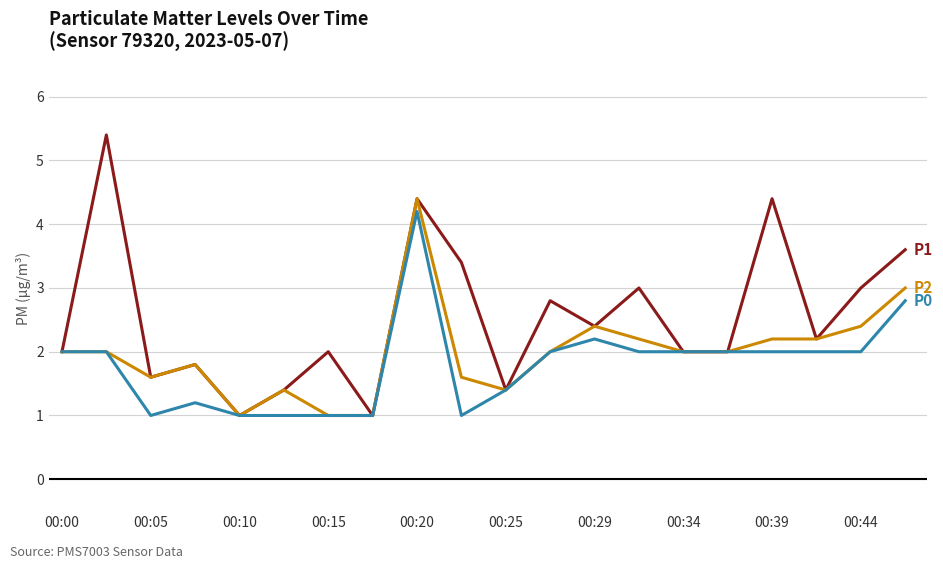

What is the smallest value displayed?

1.0